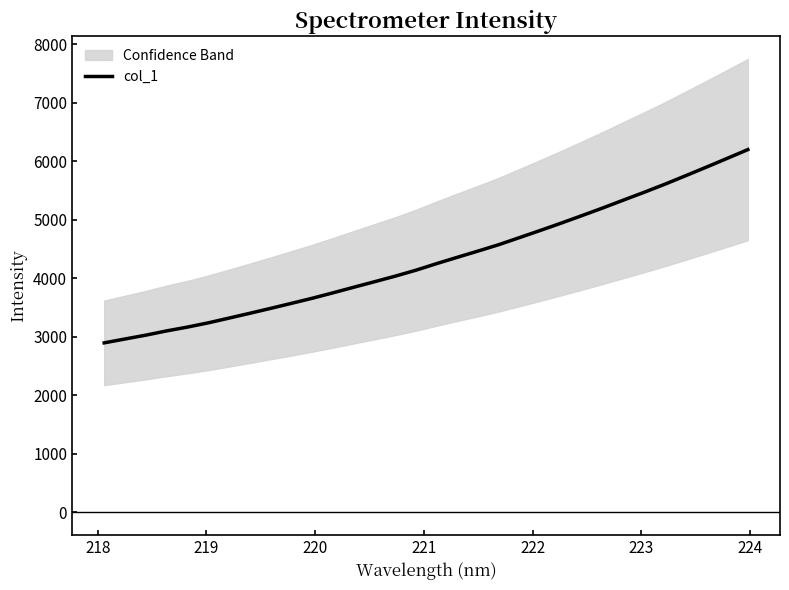

True or false: the data has more than 0 interior local peaks.

False